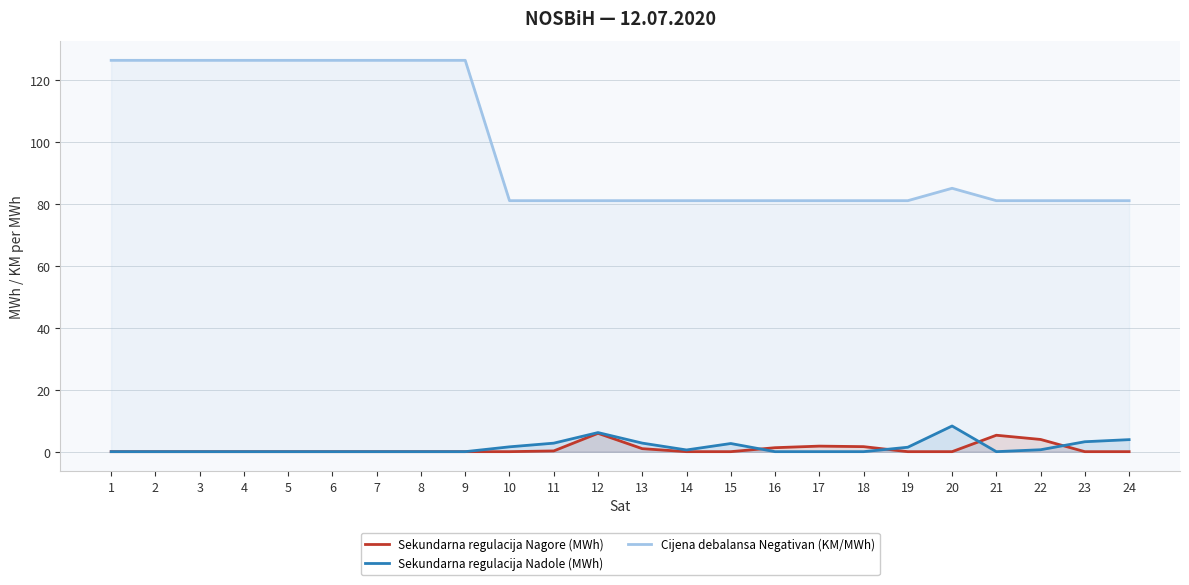

Is the value of Sekundarna regulacija Nagore (MWh) at 10 greater than the value of Cijena debalansa Negativan (KM/MWh) at 11?

No